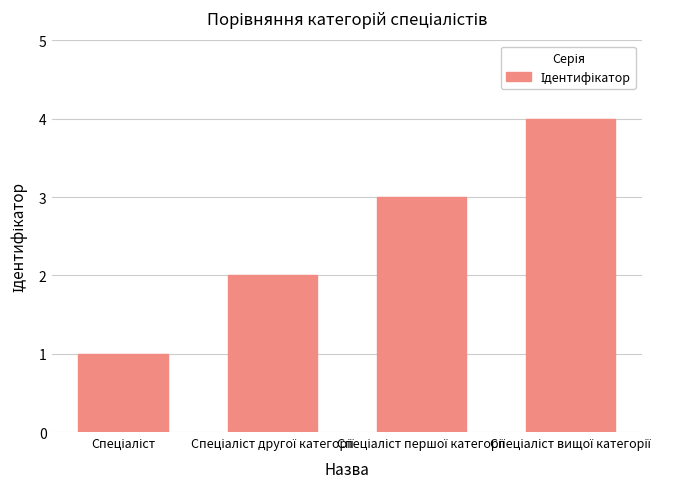

What is the difference between the maximum and minimum values?

3